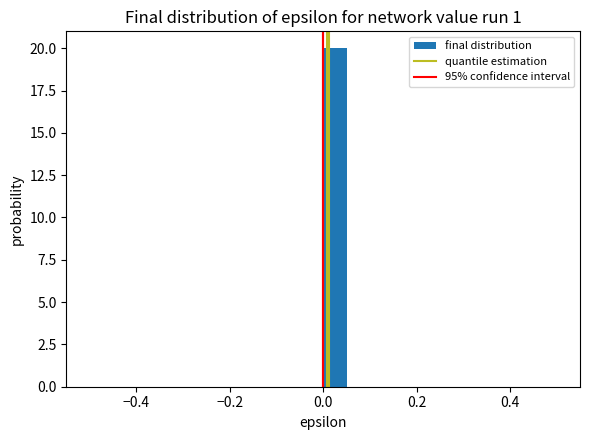

Around what value on the x-axis is the tallest bar? Give the approximate position of its centre, as read against the axis.

0.02